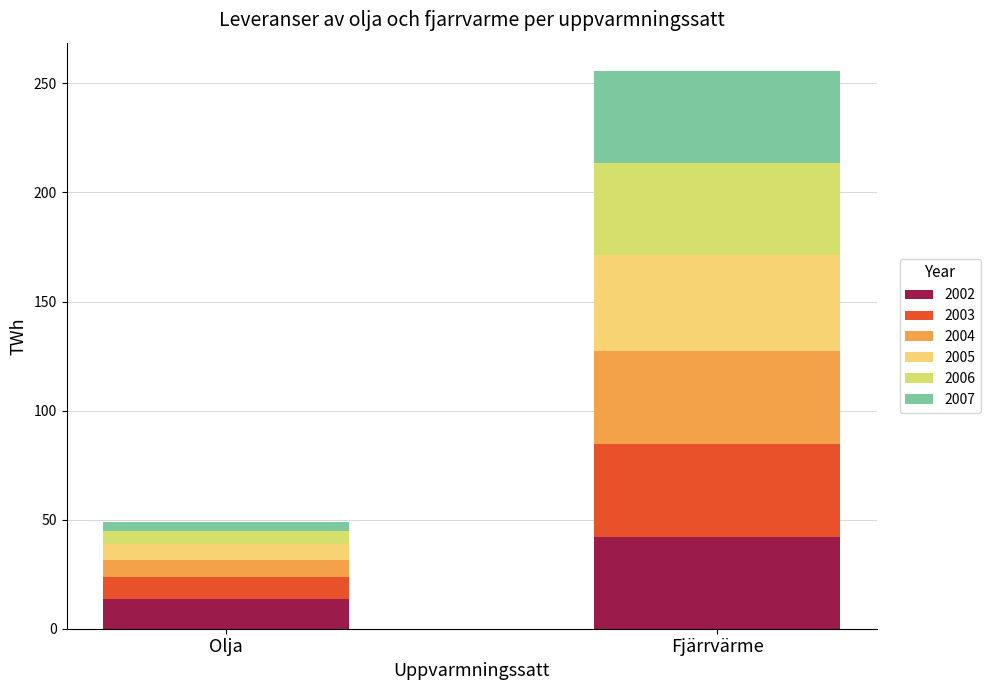

How many distinct data groups are displayed?

6